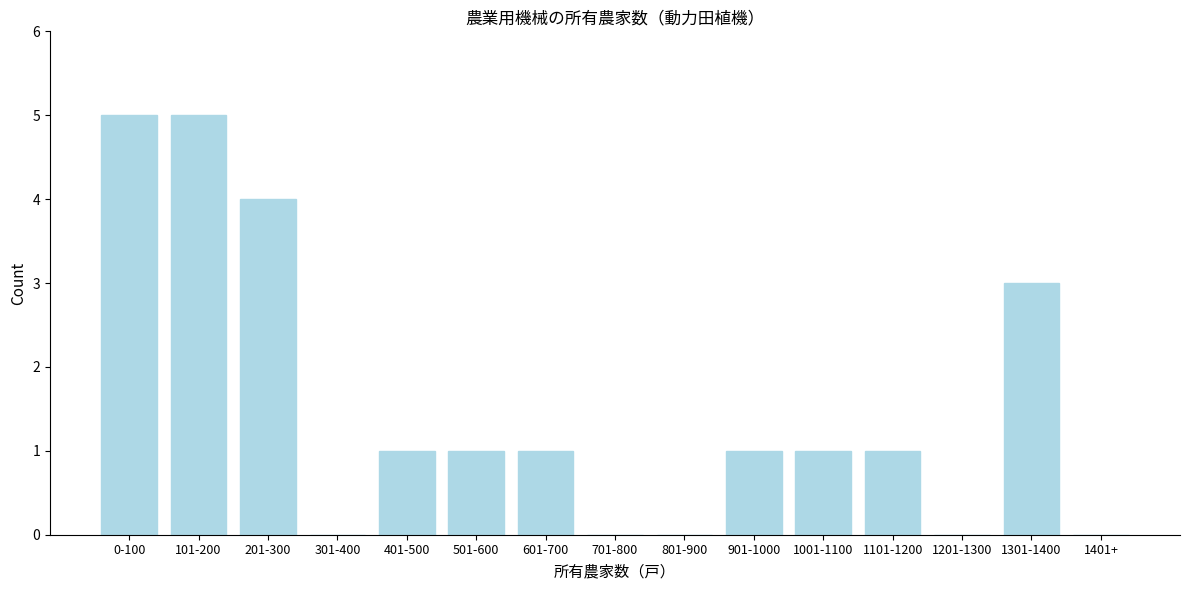

Reading right to left, transcribe all the data shown in this chart.

1401+=0	1301-1400=3	1201-1300=0	1101-1200=1	1001-1100=1	901-1000=1	801-900=0	701-800=0	601-700=1	501-600=1	401-500=1	301-400=0	201-300=4	101-200=5	0-100=5